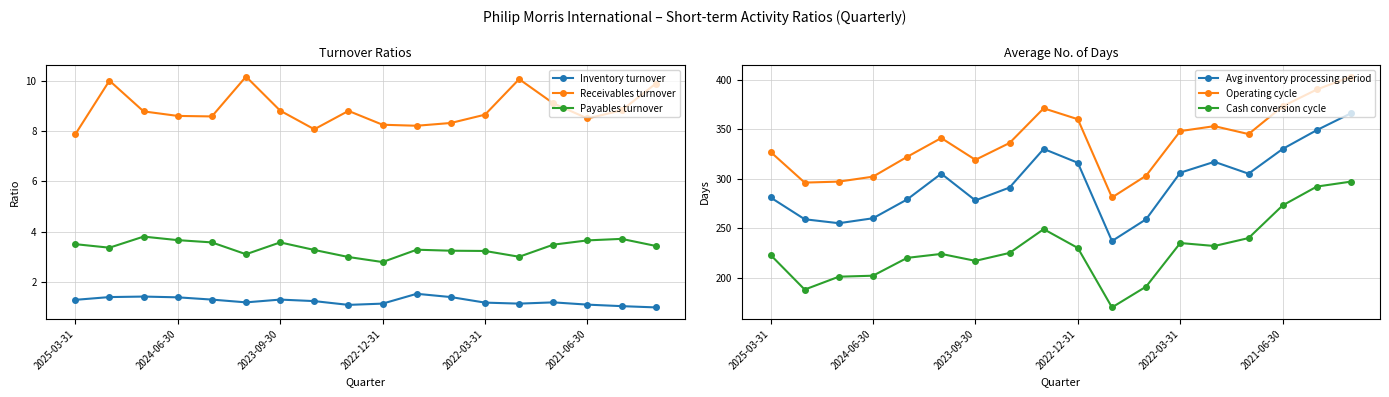

What is the difference between the second highest and minimum values in the Receivables turnover series?

2.2